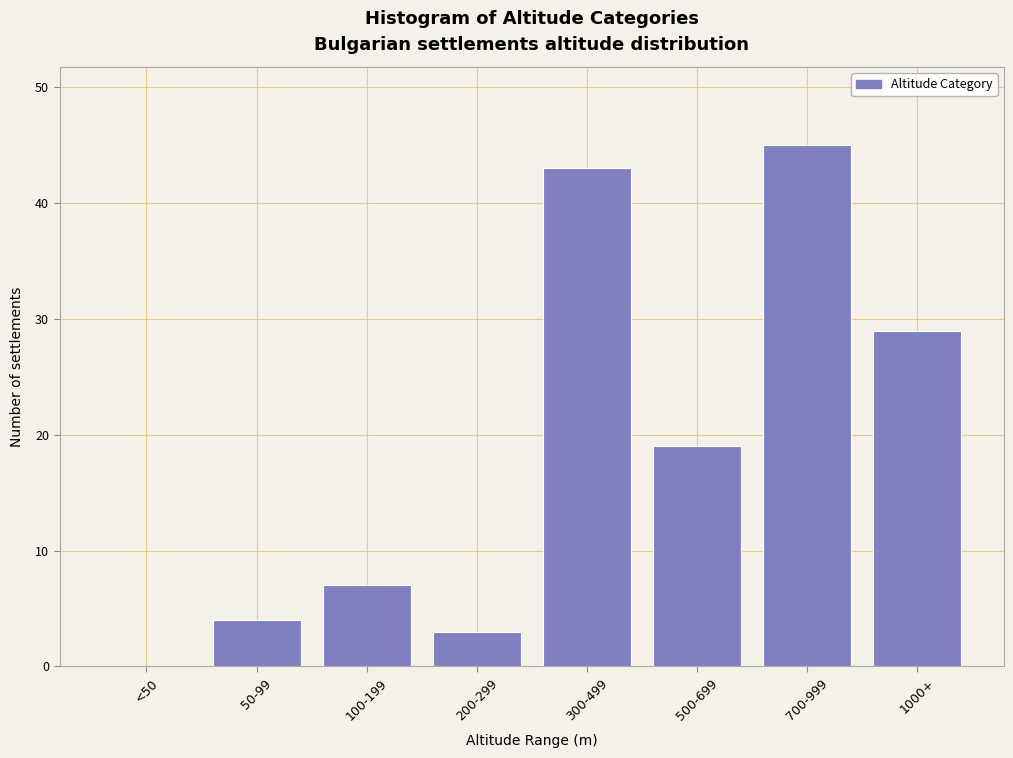

Reading left to right, transcribe all the data shown in this chart.

<50=0	50-99=4	100-199=7	200-299=3	300-499=43	500-699=19	700-999=45	1000+=29